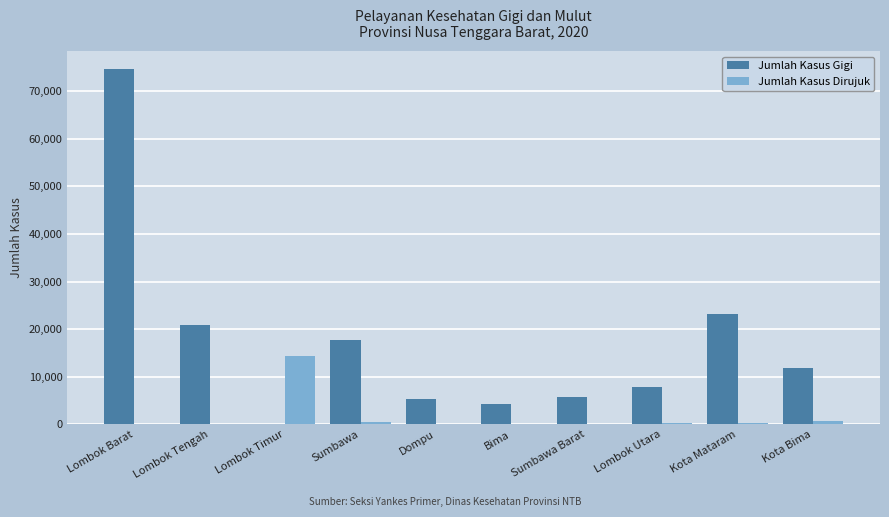

Which series changed the most between Sumbawa Barat and Kota Bima?

Jumlah Kasus Gigi